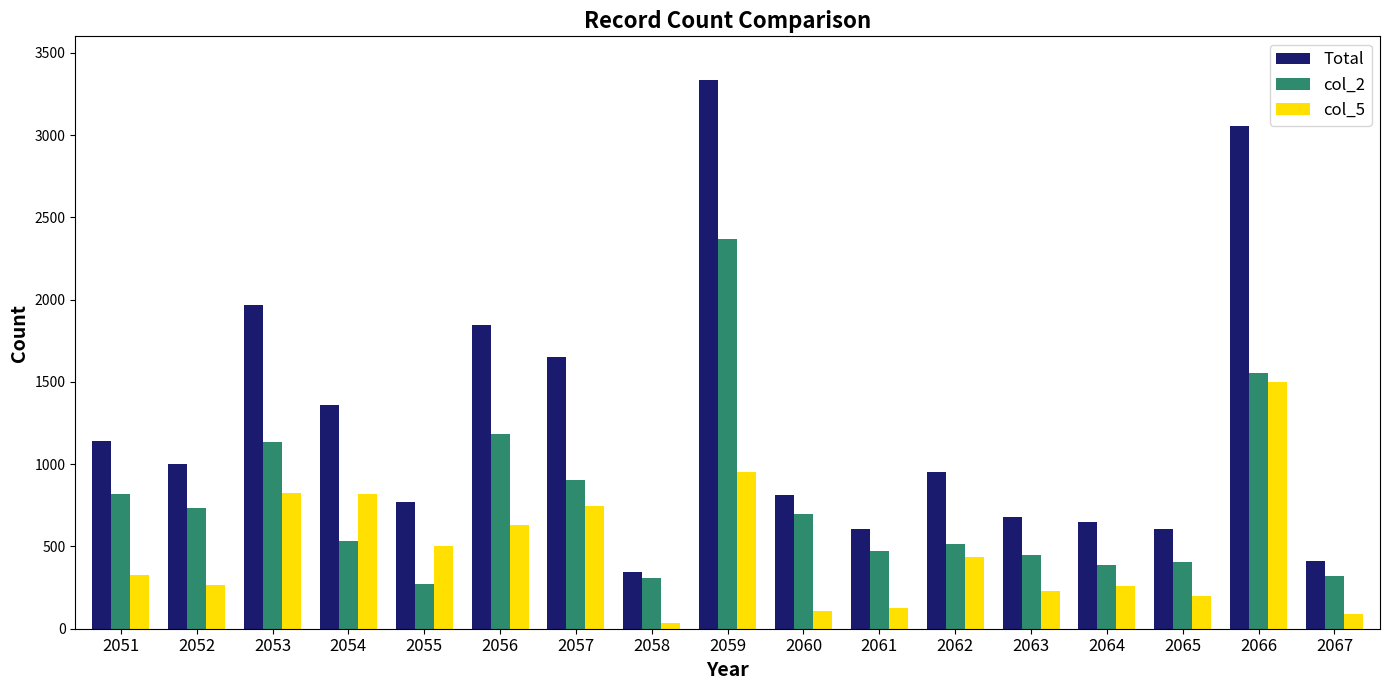

What is the value of the Total bar at the 7th from the left?

1652